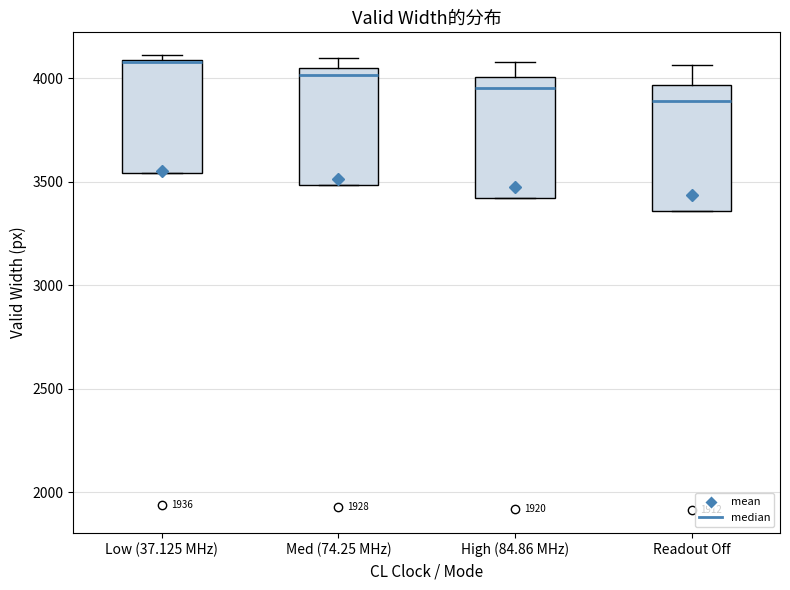

Reading left to right, transcribe this box plot: for each box, give where its median line is, the range the box spans, and where its two whiskers end, as read against the y-axis. The values are not printed on the chart, so give them approximately, as read against the axis.

Low (37.125 MHz): median 4100 (drawn on the box's upper edge), box 3550 to 4100, whiskers 3550 to 4100 (just above the box's upper edge)
Med (74.25 MHz): median 4000, box 3500 to 4050, whiskers 3500 to 4100
High (84.86 MHz): median 3950, box 3400 to 4000, whiskers 3400 to 4100
Readout Off: median 3900, box 3350 to 3950, whiskers 3350 to 4050